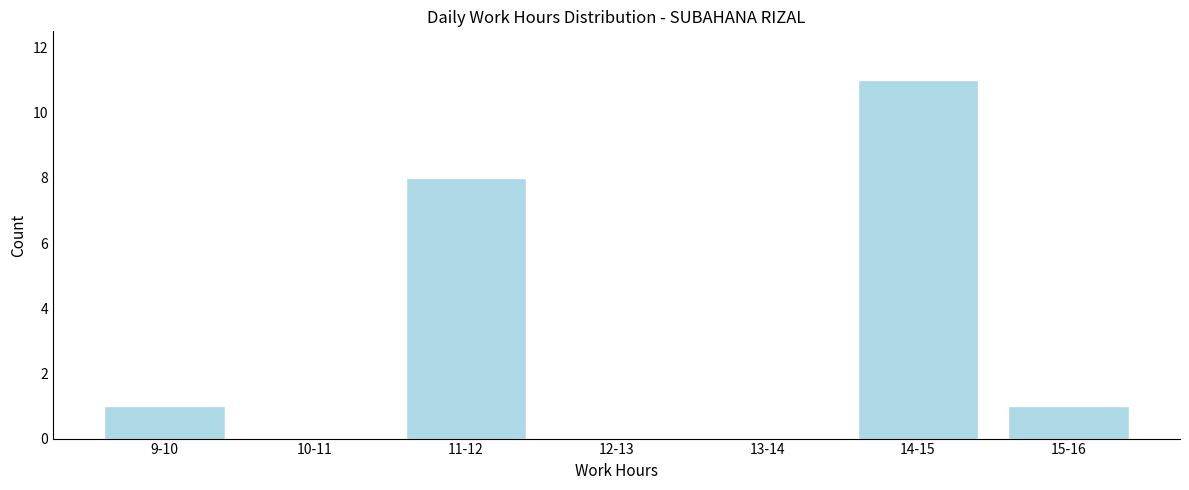

Reading left to right, extract all data points from this chart.

9-10=1	10-11=0	11-12=8	12-13=0	13-14=0	14-15=11	15-16=1